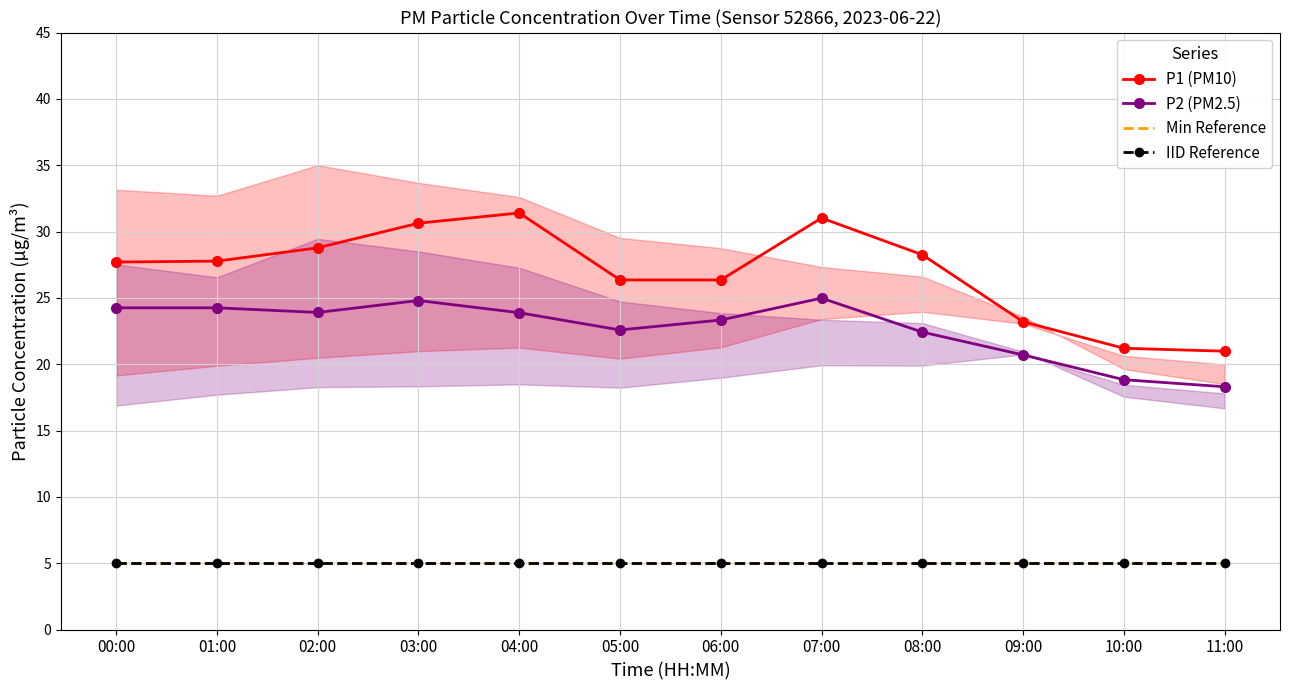

True or false: P2 (PM2.5) has more than 2 interior local peaks.

False